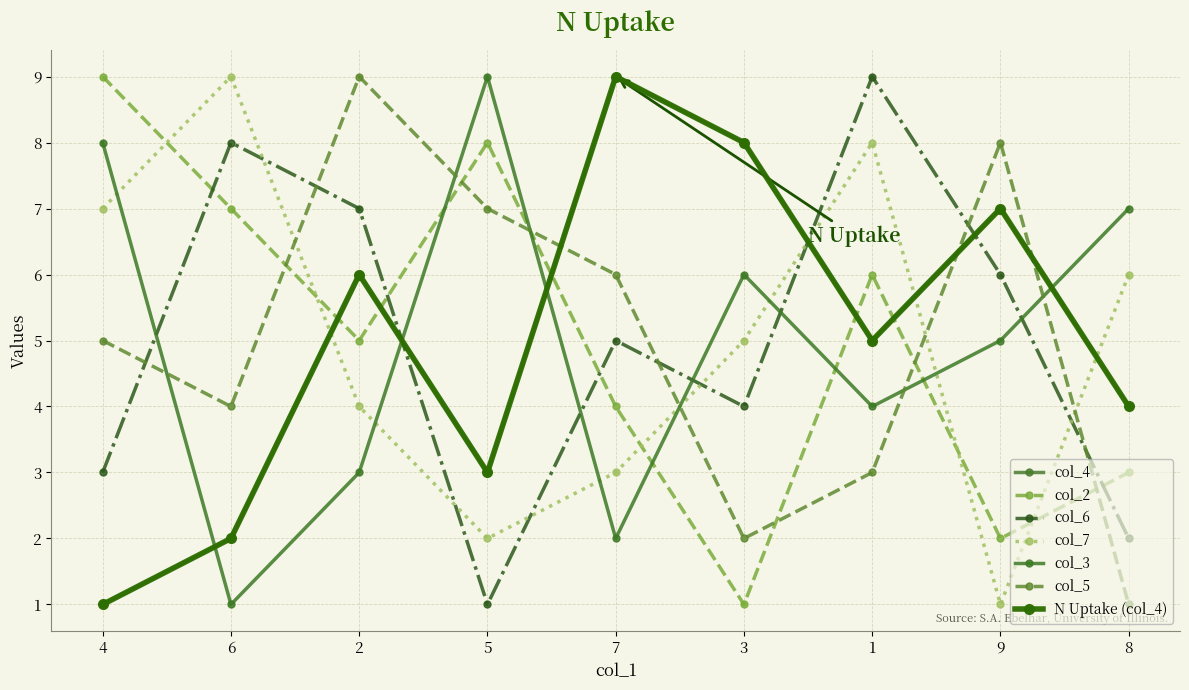

Is the value of col_2 at 9 greater than the value of col_6 at 6?

No